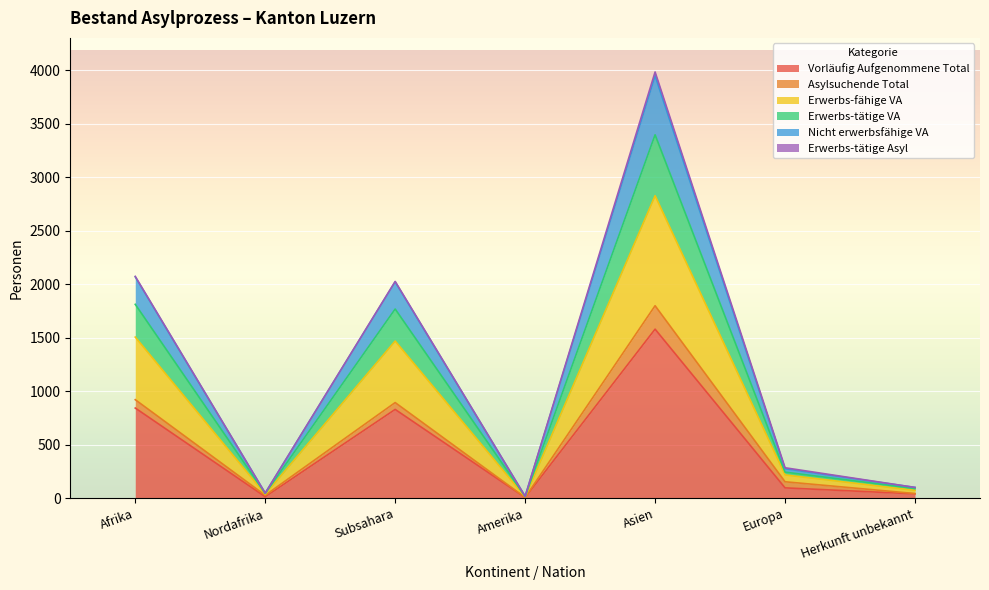

At which category is the sum across all series the highest?

Asien